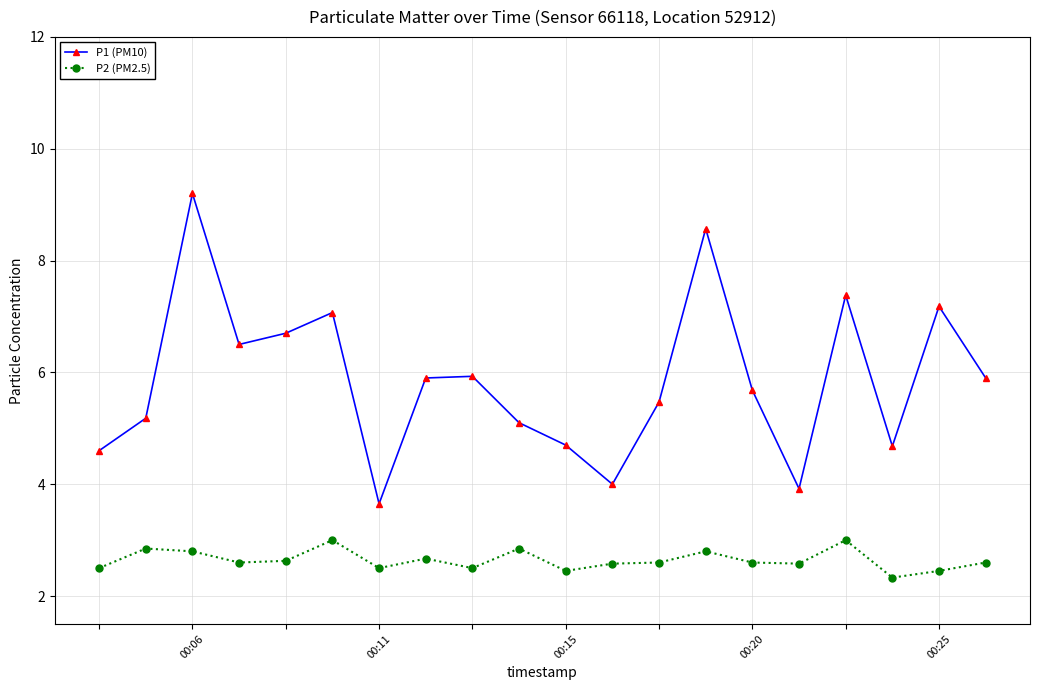

Which series has the largest total across all categories?

P1 (PM10)